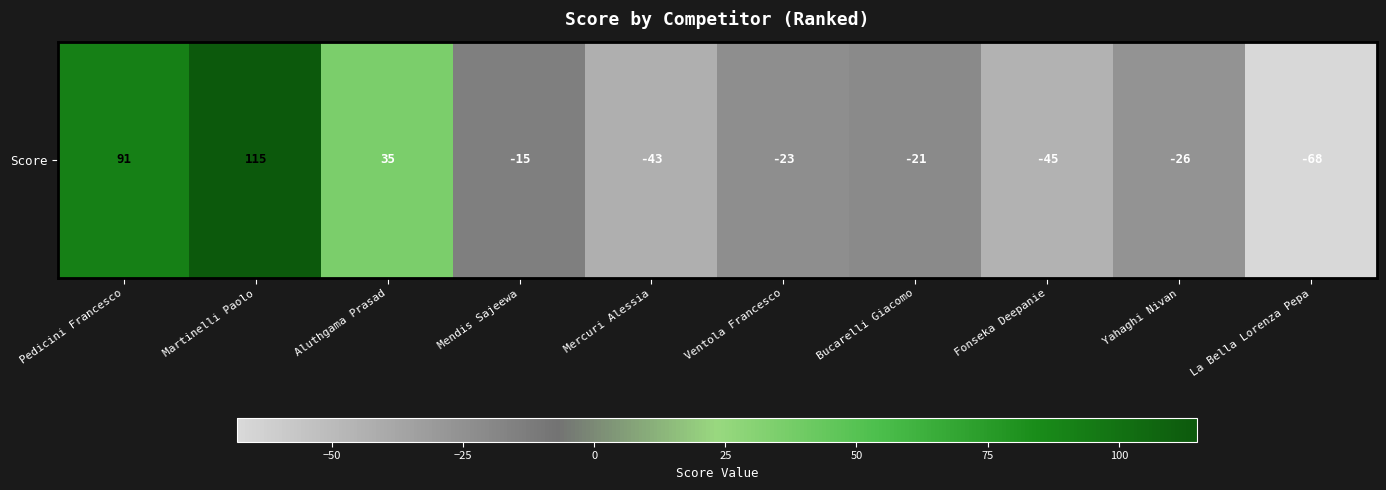

What is the difference between the values at Ventola Francesco and Bucarelli Giacomo?

2